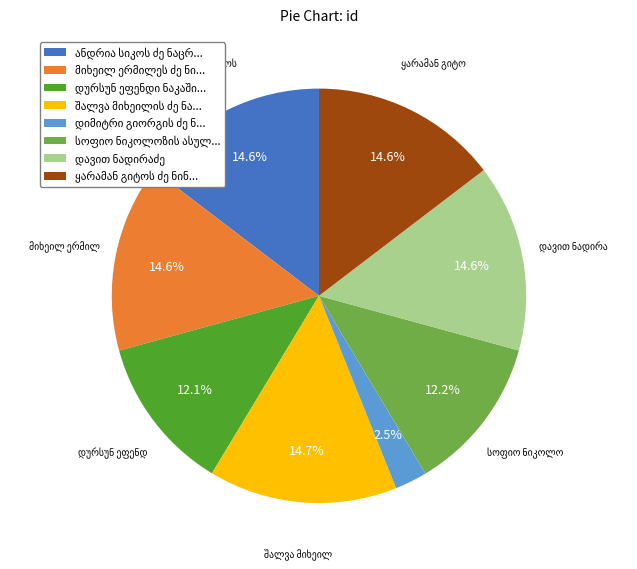

Does any single category account for the majority?

No